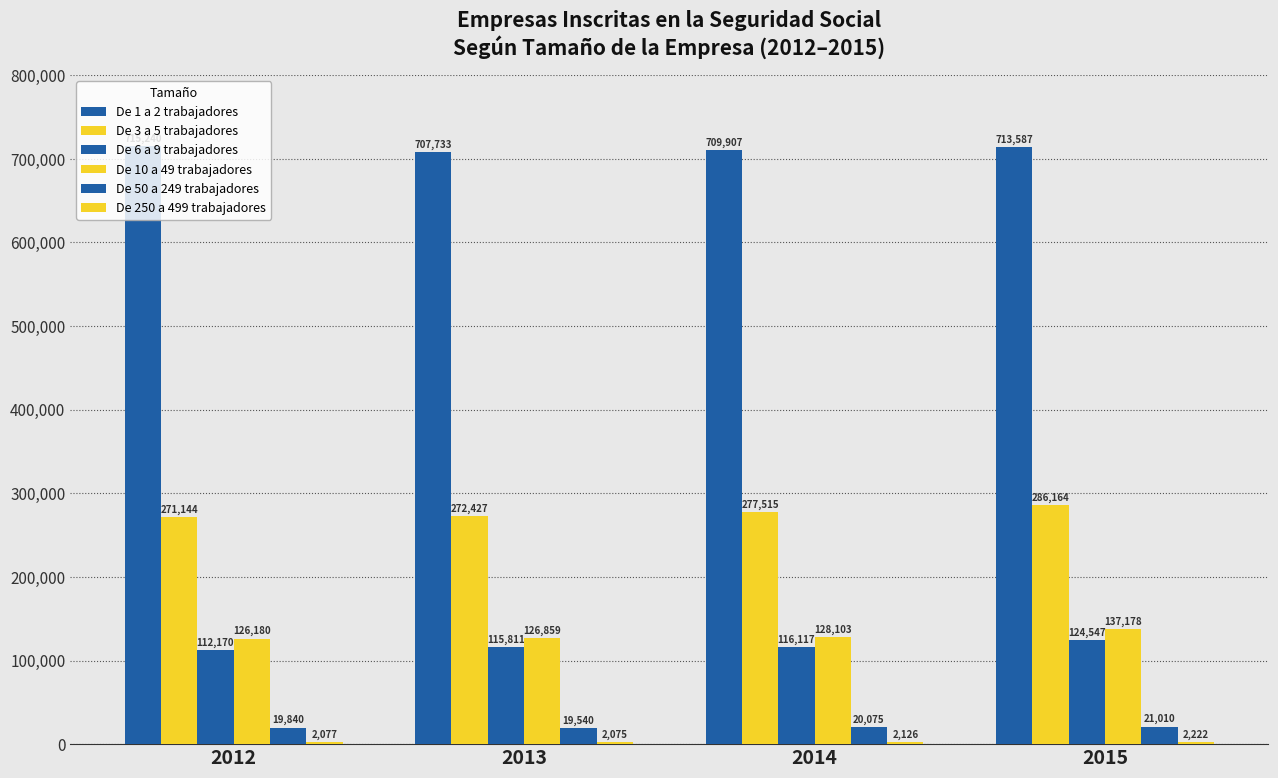

Where is De 1 a 2 trabajadores nearest to the value 711486?

2014